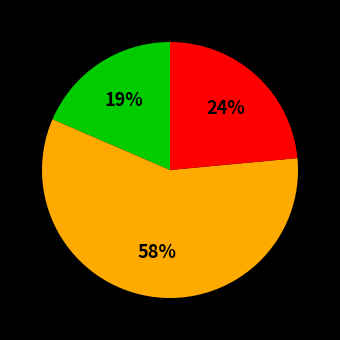

Is there any slice that represents more than half of the pie?

Yes